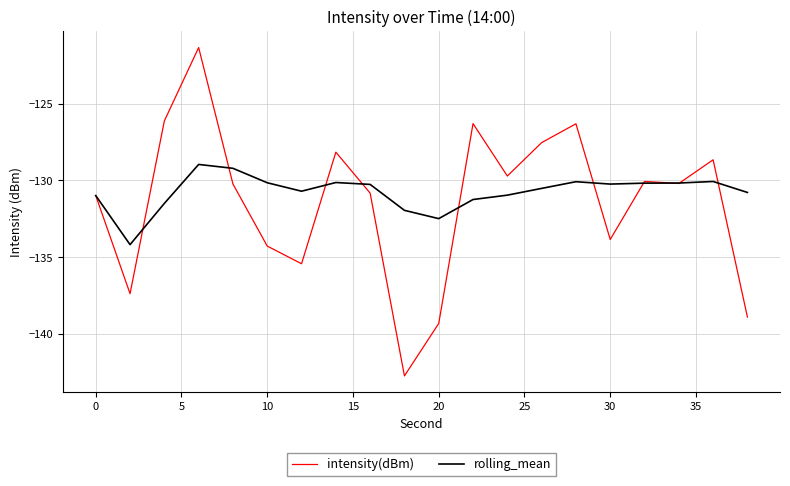

Rank the series by their maximum value, from highest to lowest.

intensity(dBm), rolling_mean